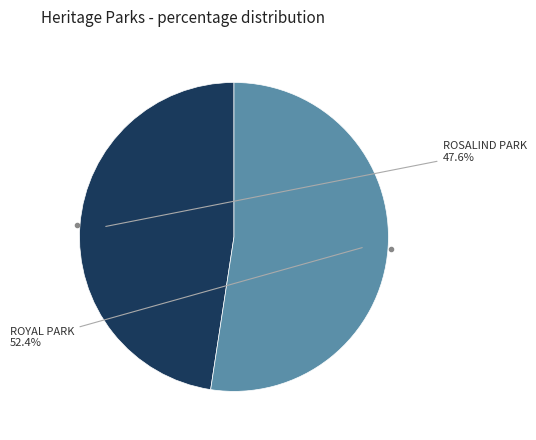

True or false: ROSALIND PARK accounts for 38% of the total.

False